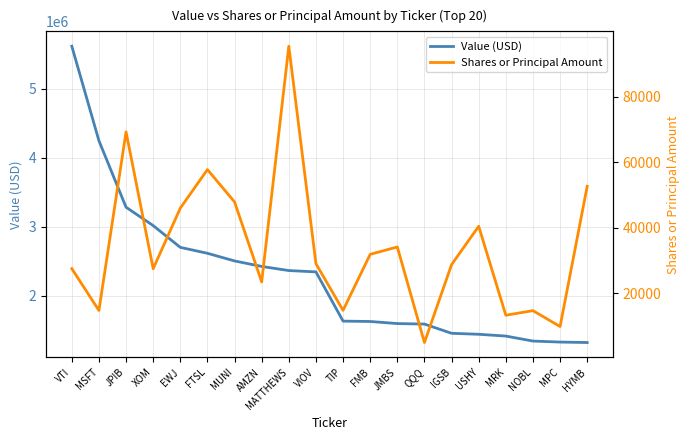

List the labels in order of Value (USD) value, smallest first.

HYMB, MPC, NOBL, MRK, USHY, IGSB, QQQ, JMBS, FMB, TIP, VIOV, MATTHEWS, AMZN, MUNI, FTSL, EWJ, XOM, JPIB, MSFT, VTI